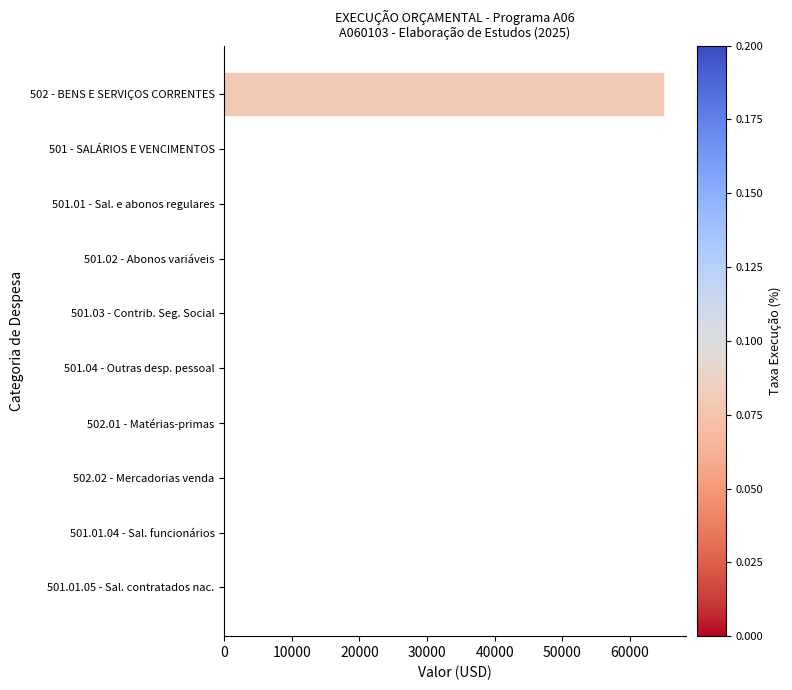

What is the greatest value displayed?

65000